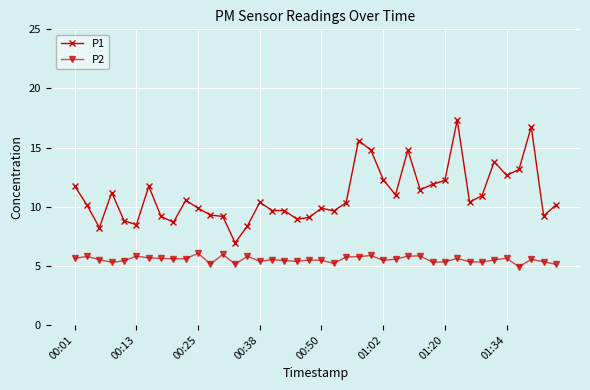

How many distinct data groups are displayed?

2